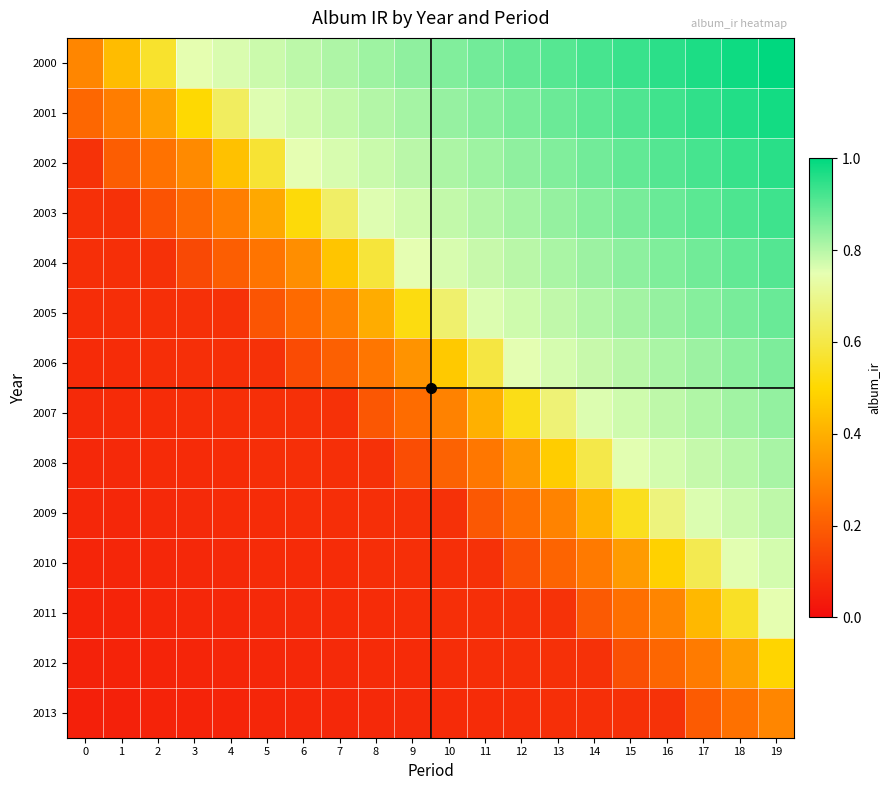

Which series has the largest total across all categories?

2000